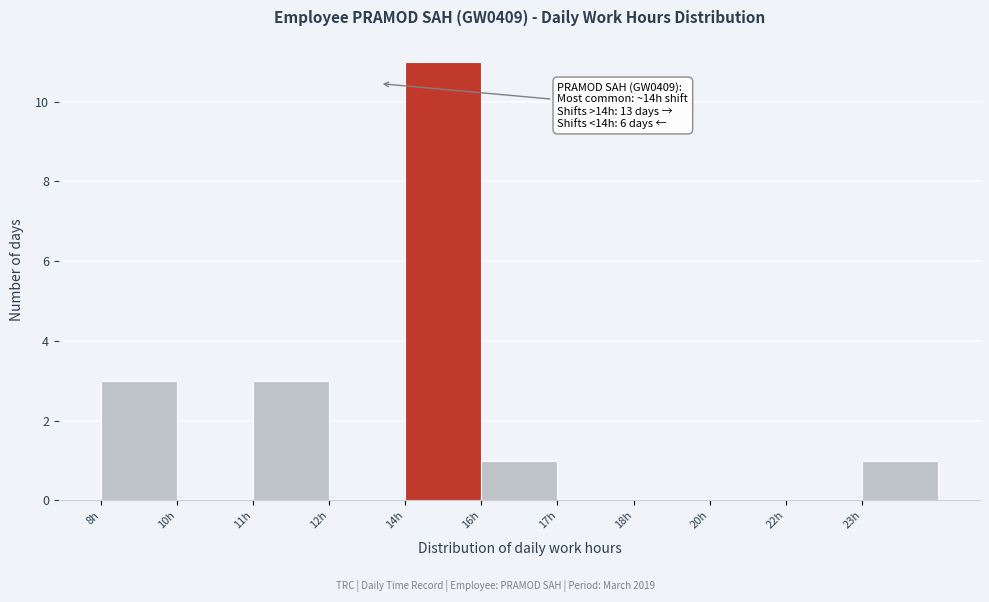

Reading left to right, transcribe all the data shown in this chart.

8h=3	10h=0	11h=3	12h=0	14h=11	16h=1	17h=0	18h=0	20h=0	22h=0	23h=1